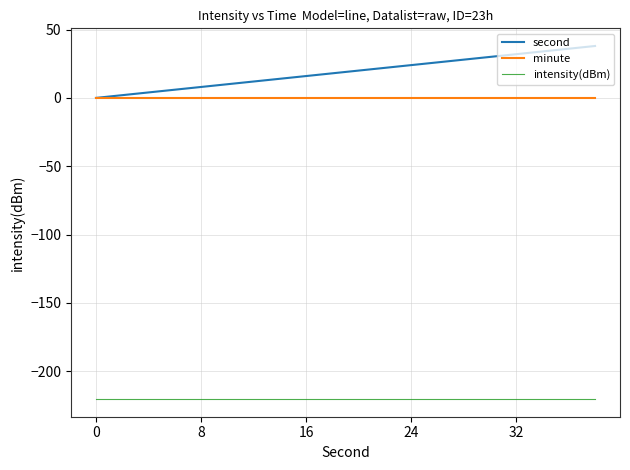

List the series in order of their peak value, lowest first.

intensity(dBm), minute, second